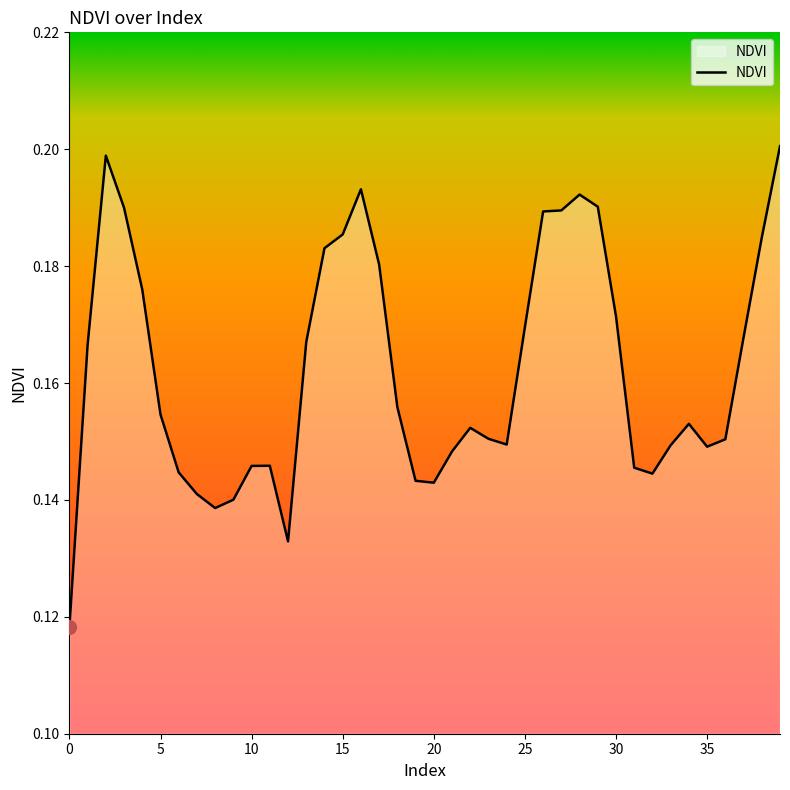

What is the average value?

0.2